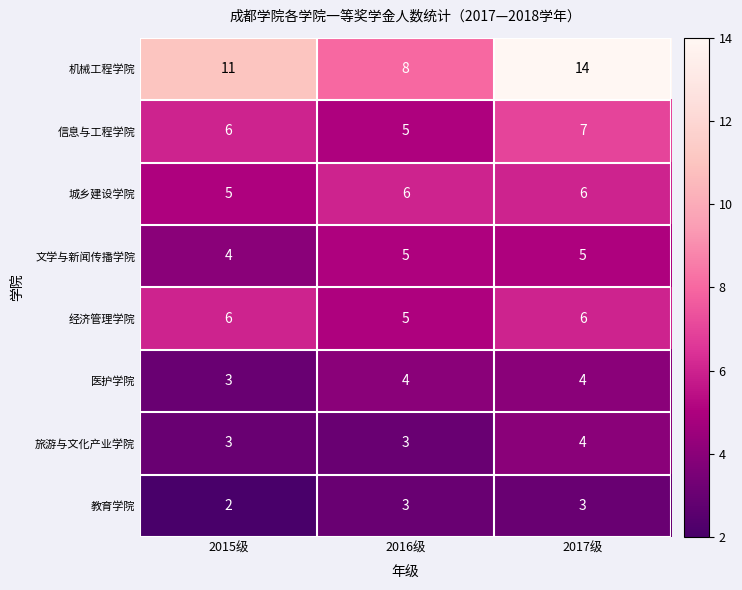

Is the value of 城乡建设学院 at 2016级 greater than the value of 医护学院 at 2017级?

Yes